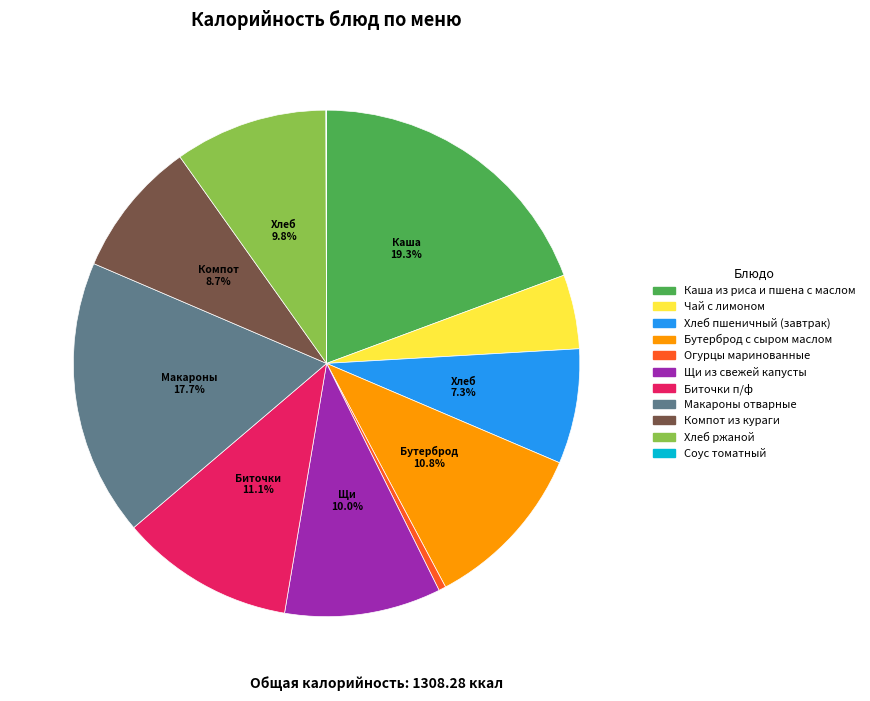

To the nearest percent, what percentage of the pie is Каша из риса и пшена с маслом?

19%